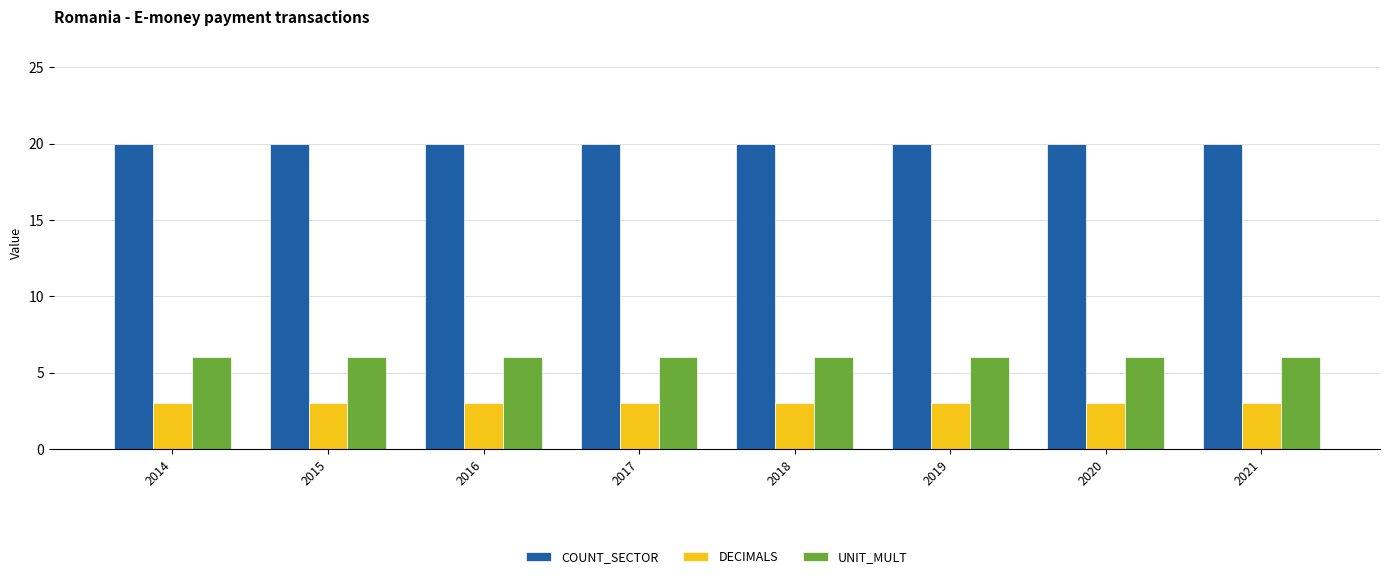

How many bars are there in each group?

3